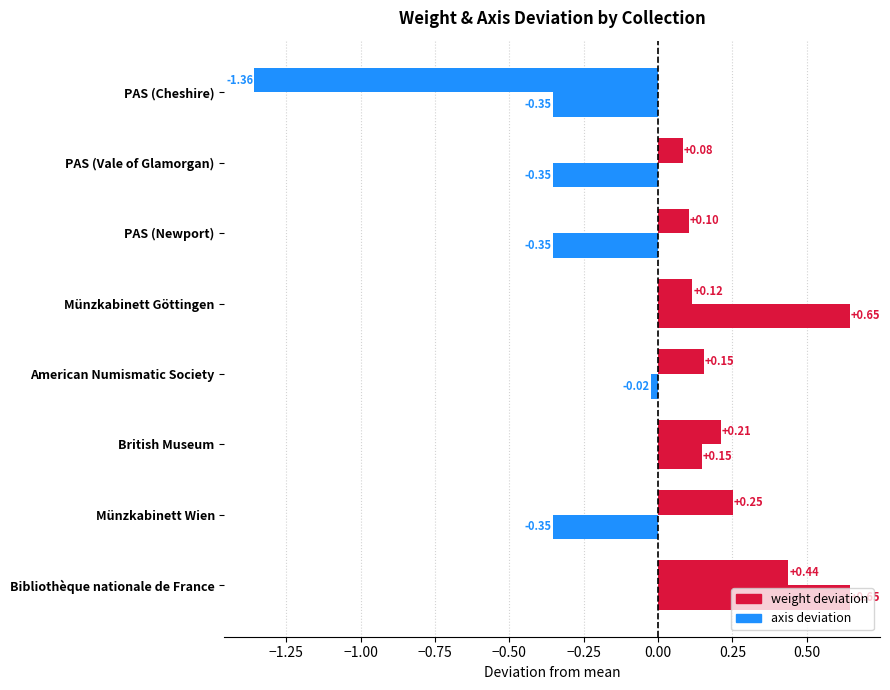

How many data points does each series have?

8